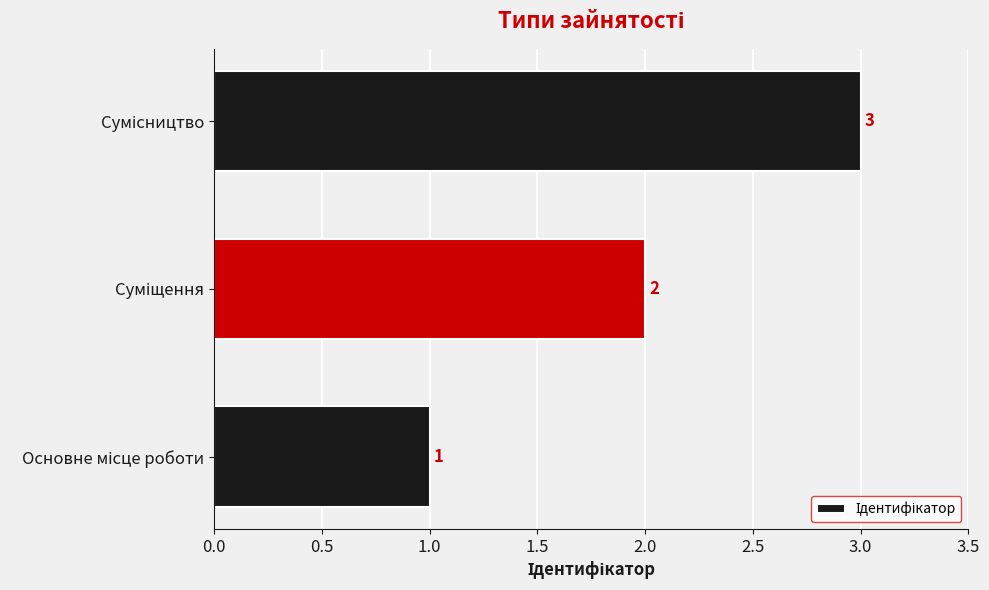

How many values are between 1 and 3?

3